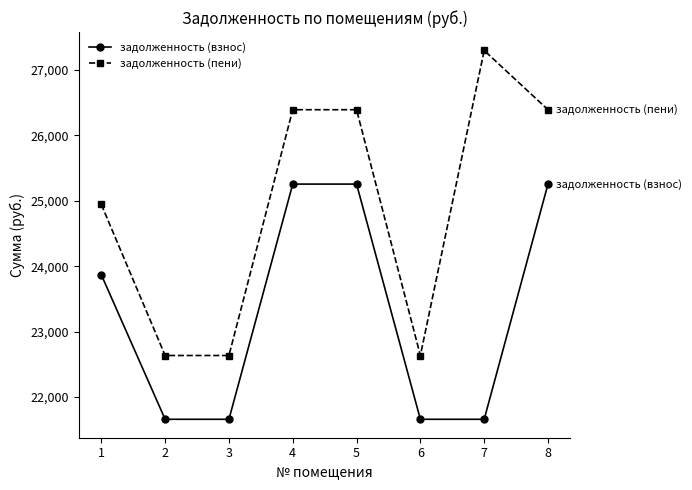

What is the difference between the задолженность (пени) values at 5 and 6?

3757.2